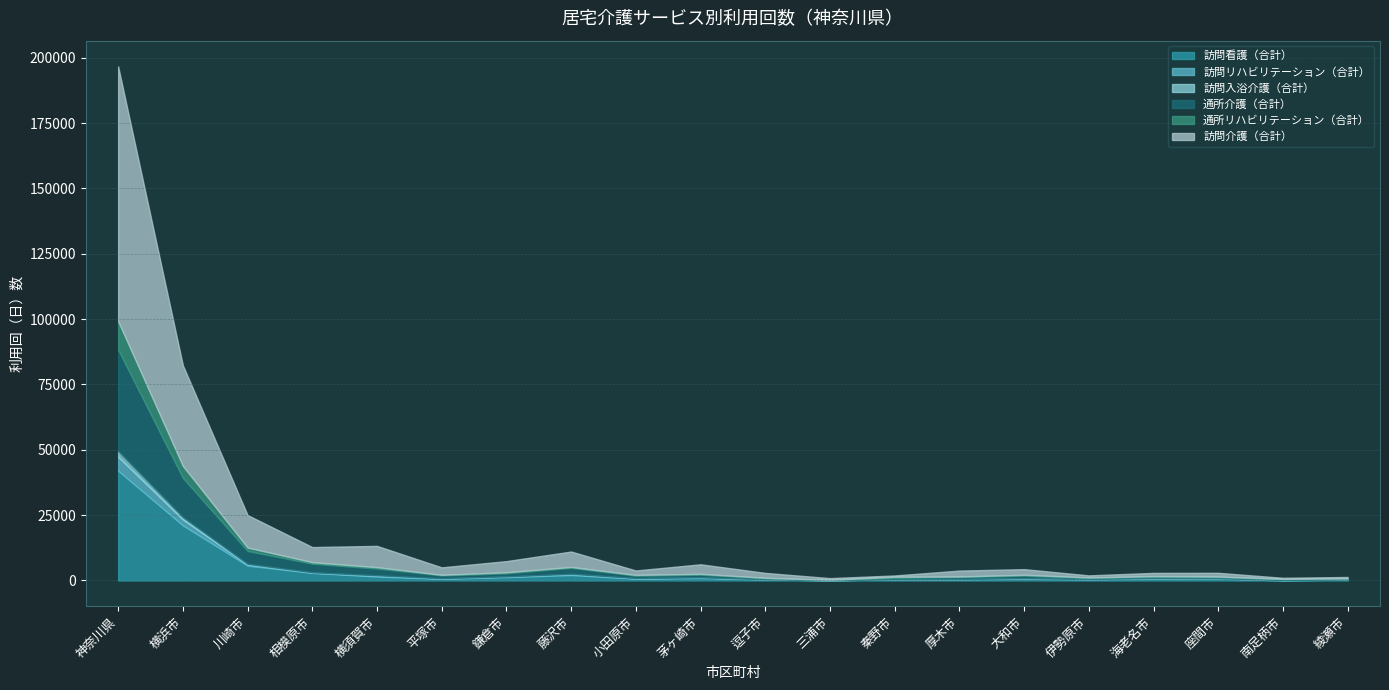

Where is the first local maximum for 通所介護（合計）?

藤沢市